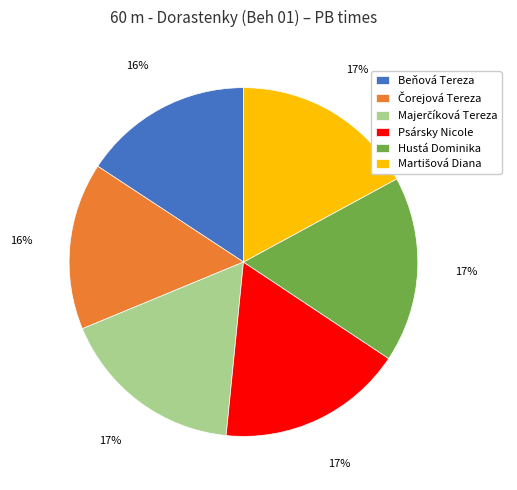

Is there any slice that represents more than half of the pie?

No